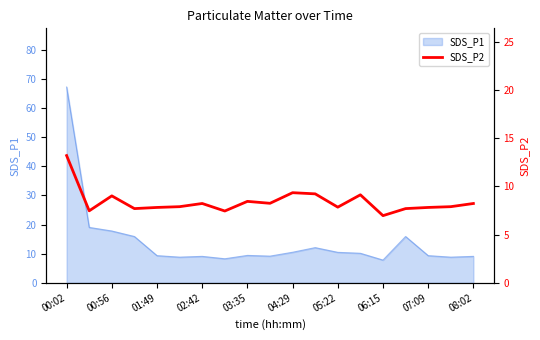

What is the smallest value displayed?

7.0